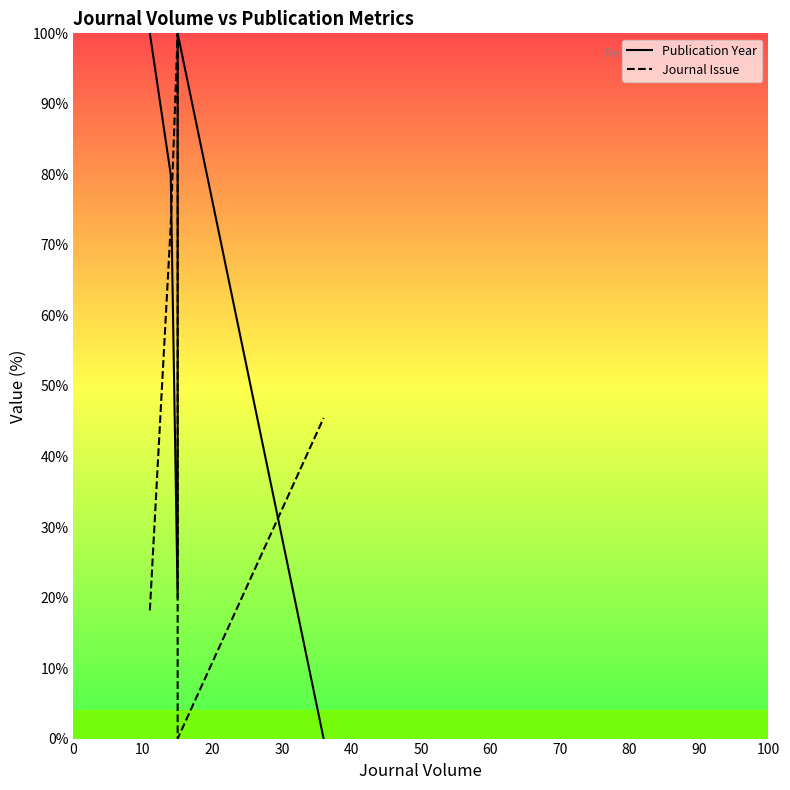

What is the sum of all Journal Issue values?

254.5